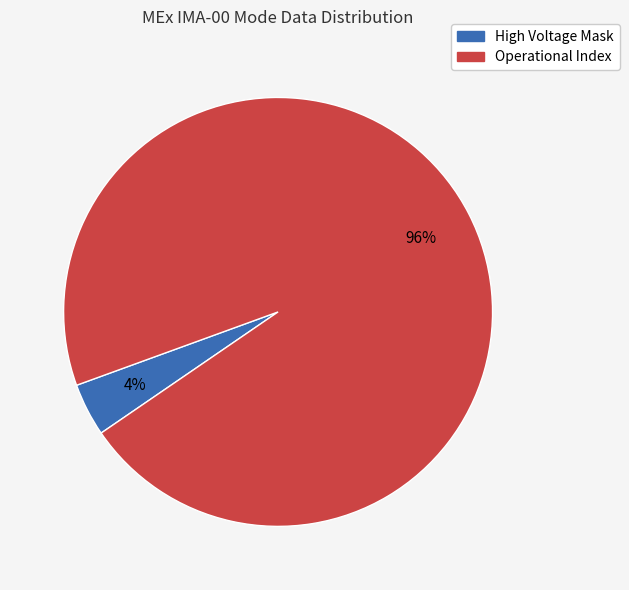

Does any single category account for the majority?

Yes